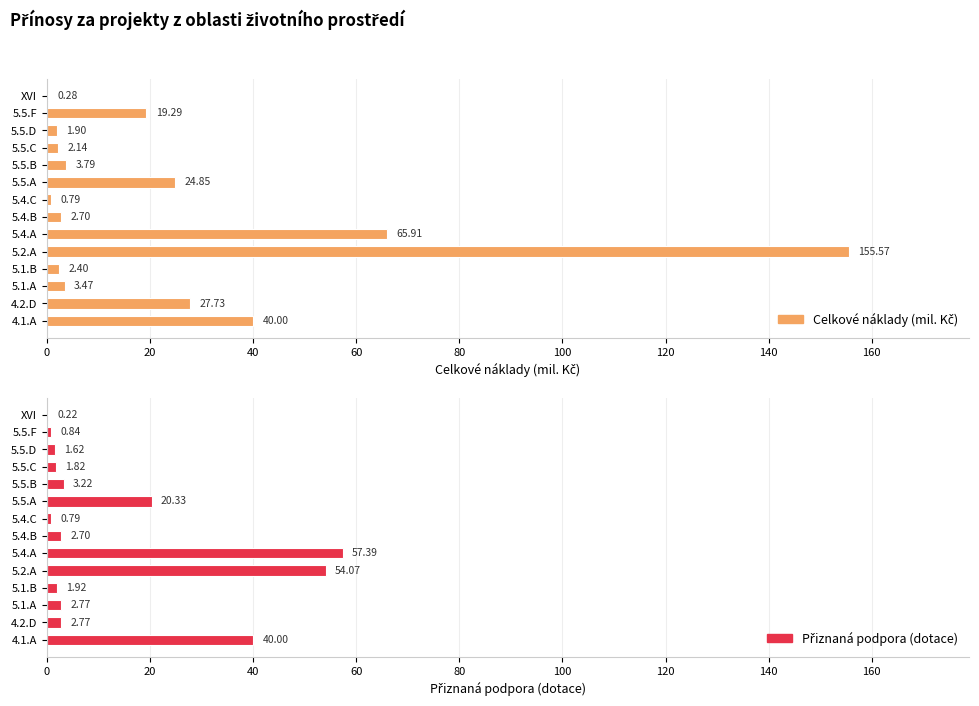

Rank the series by their average value, from lowest to highest.

Přiznaná podpora (dotace), Celkové náklady (mil. Kč)